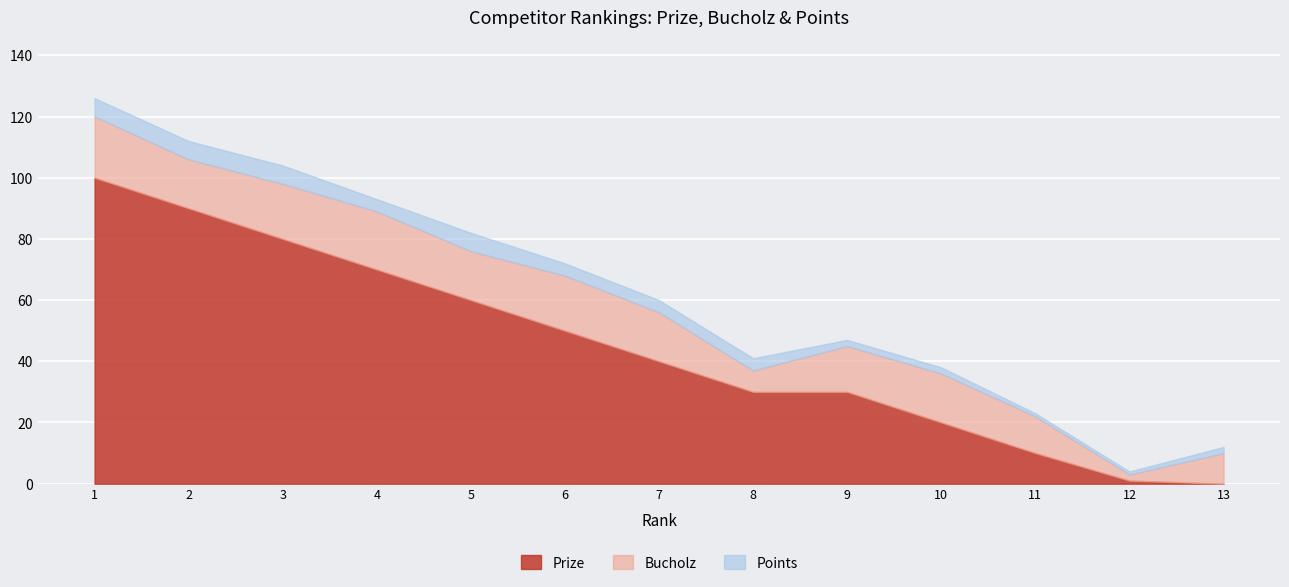

At which category does the chart reach its peak across all series?

1